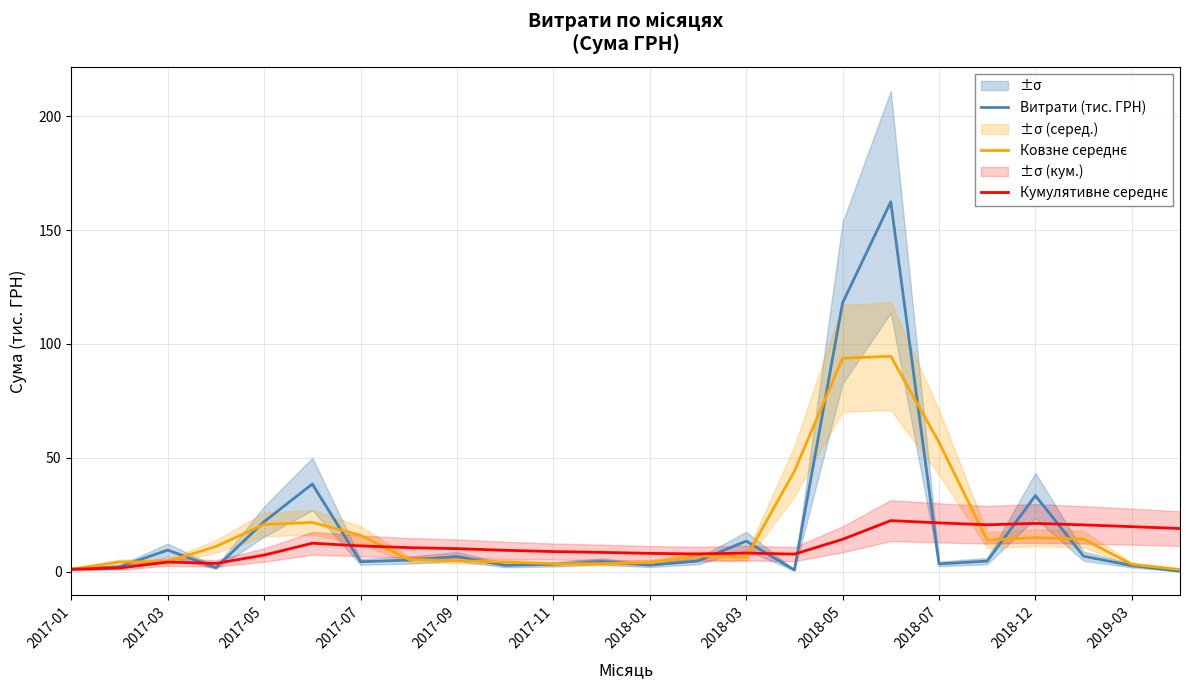

What is the difference between the second highest and minimum values in the Ковзне середнє series?

92.8